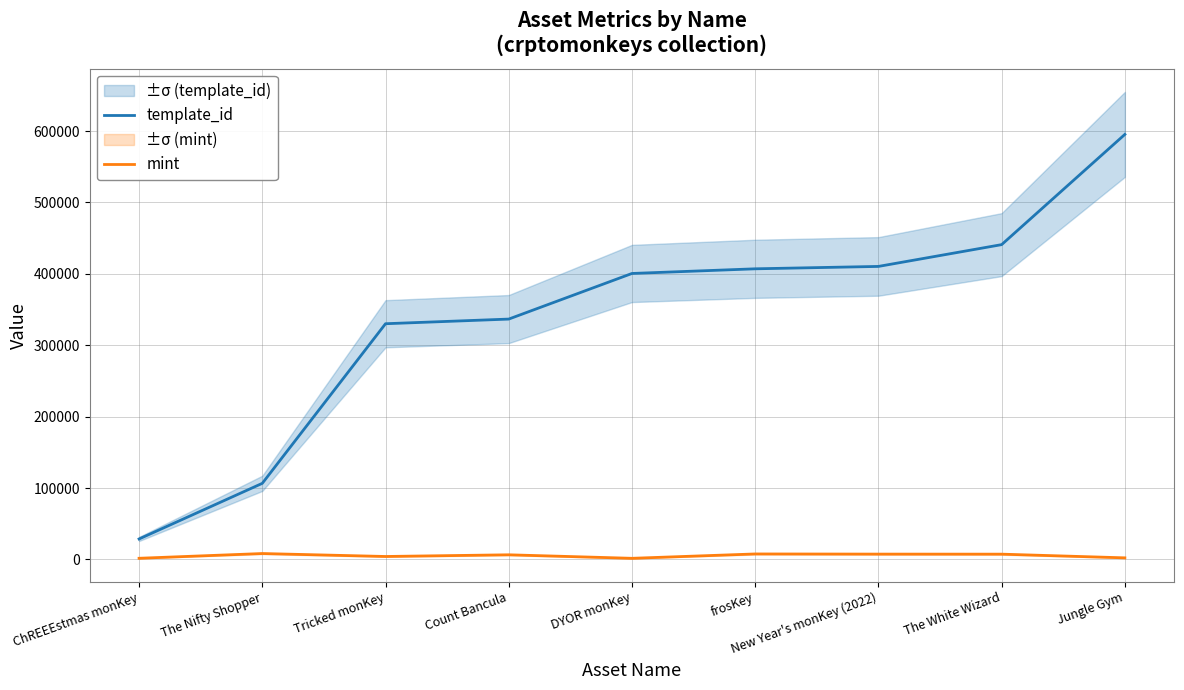

Reading left to right, what are all the values shown in this chart?

template_id: ChREEEstmas monKey=28744	The Nifty Shopper=106640	Tricked monKey=330131	Count Bancula=336643	DYOR monKey=400511	frosKey=407032	New Year's monKey (2022)=410375	The White Wizard=440886	Jungle Gym=595229
mint: ChREEEstmas monKey=1706	The Nifty Shopper=8348	Tricked monKey=4214	Count Bancula=6573	DYOR monKey=1657	frosKey=7765	New Year's monKey (2022)=7546	The White Wizard=7475	Jungle Gym=2301